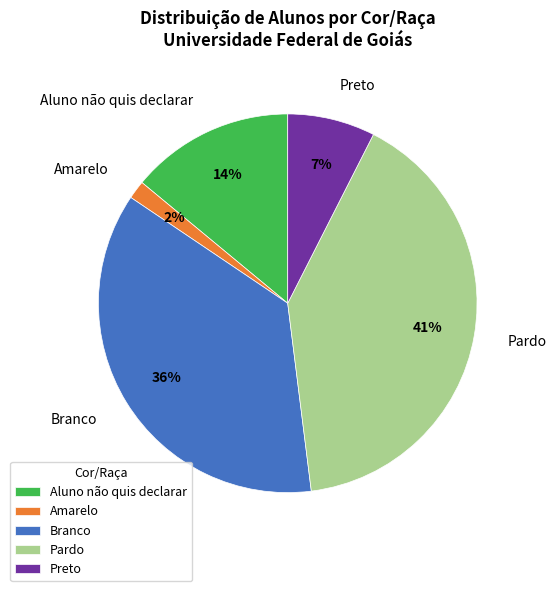

To the nearest percent, what is the average slice percentage?

20%